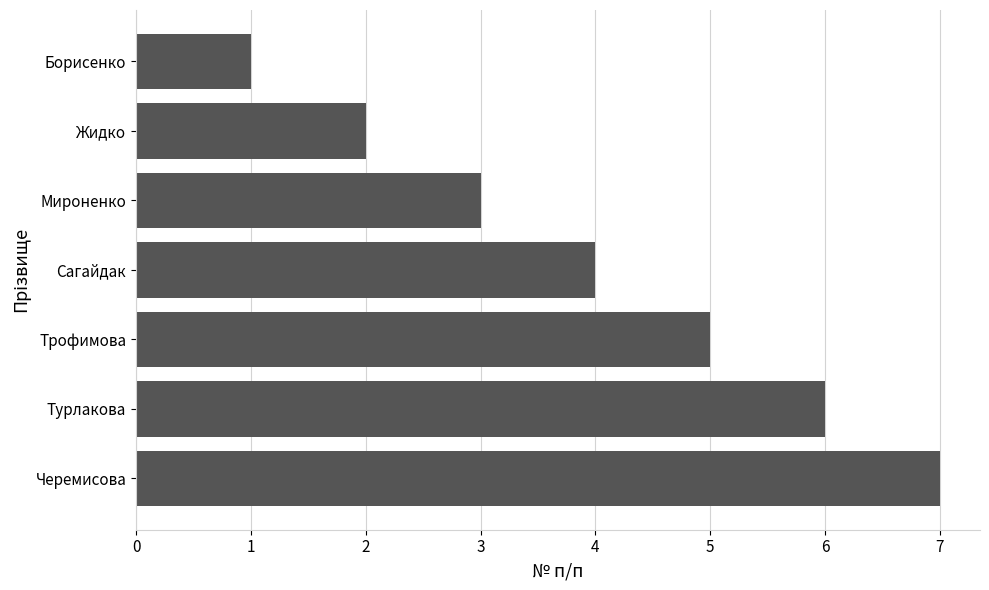

Rank the categories by value from highest to lowest.

Черемисова, Турлакова, Трофимова, Сагайдак, Мироненко, Жидко, Борисенко